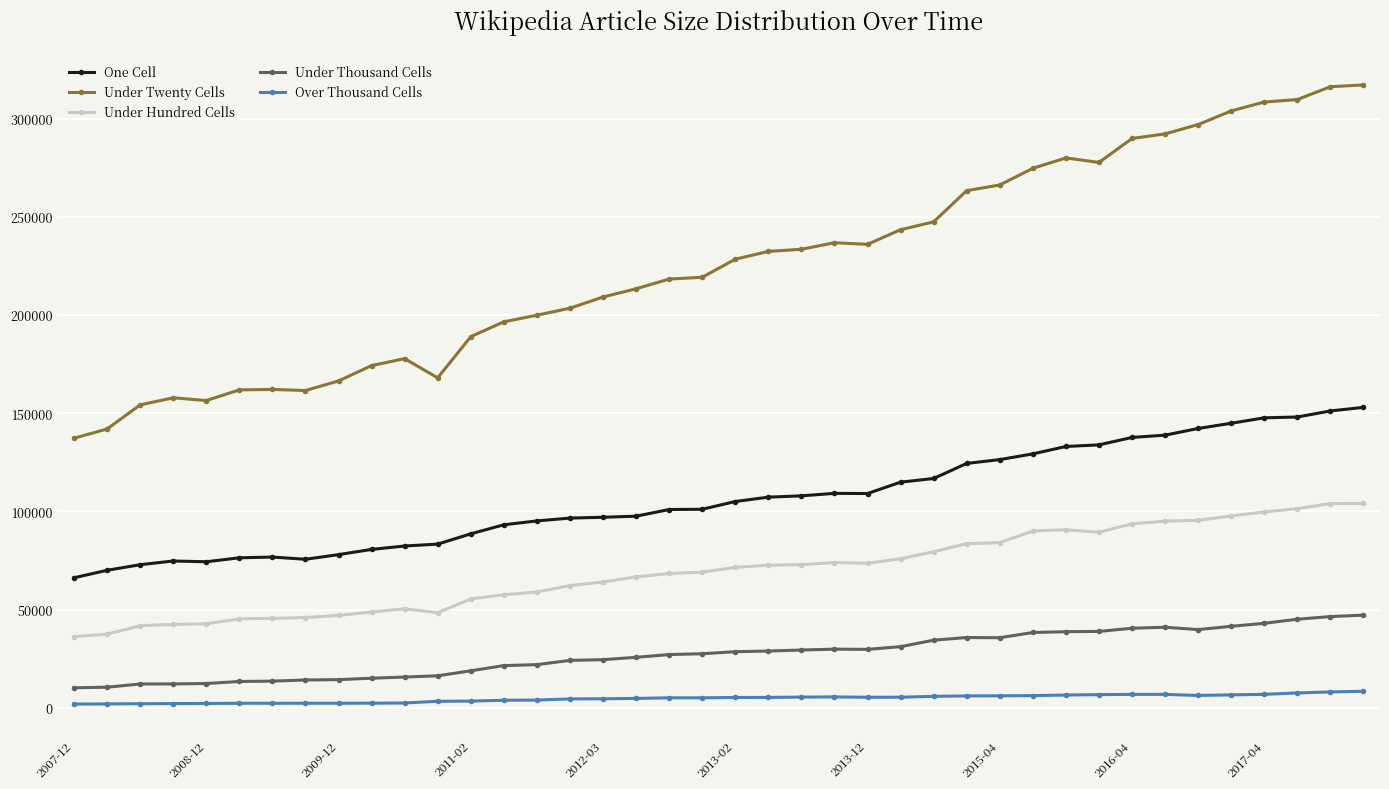

True or false: Under Twenty Cells and Under Hundred Cells cross at least once.

False